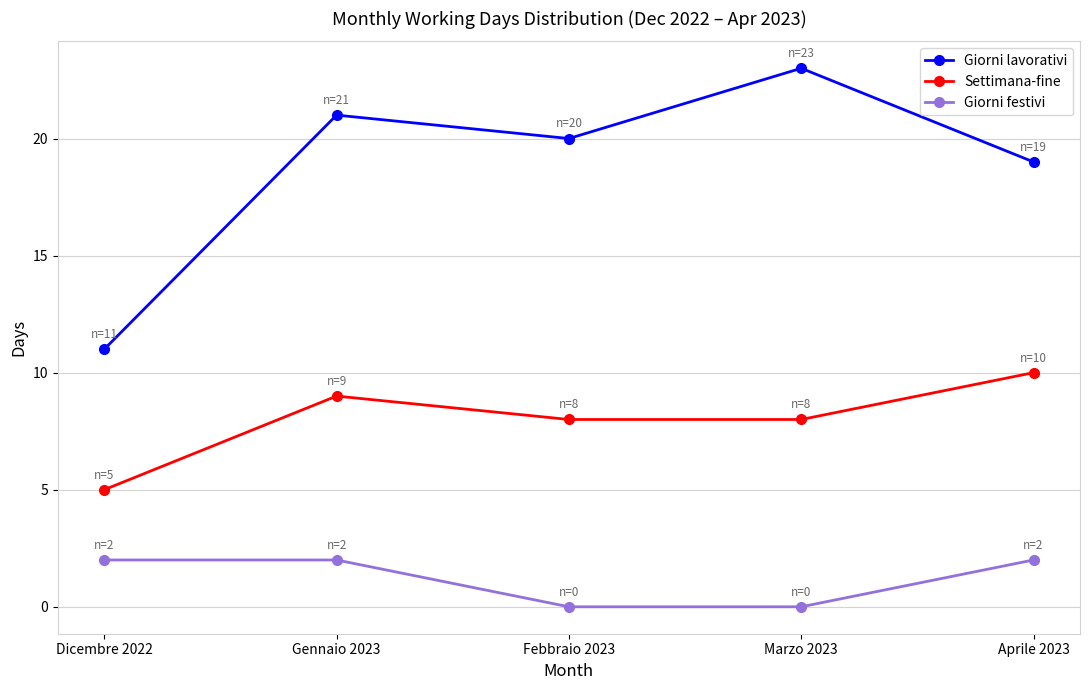

Which series has the largest range (max minus min)?

Giorni lavorativi